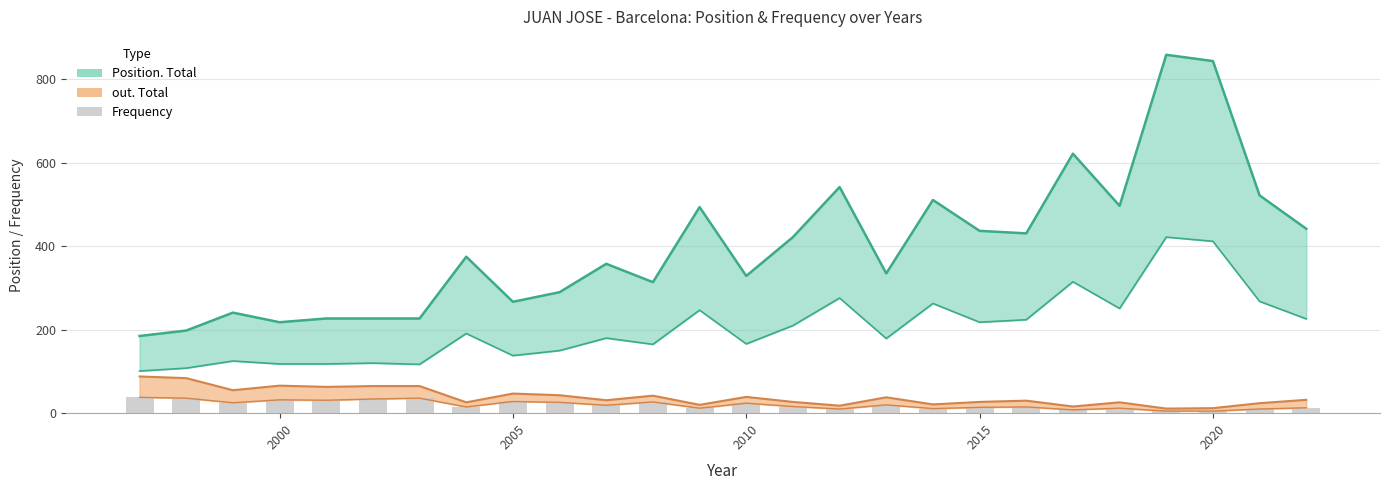

What is the sum of the values at 2005 and 2000?

61